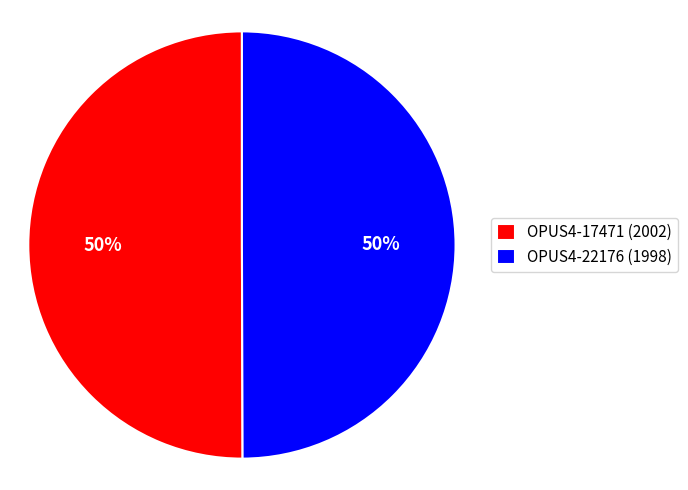

Combined, do OPUS4-22176 (1998) and OPUS4-17471 (2002) account for over 50%?

Yes